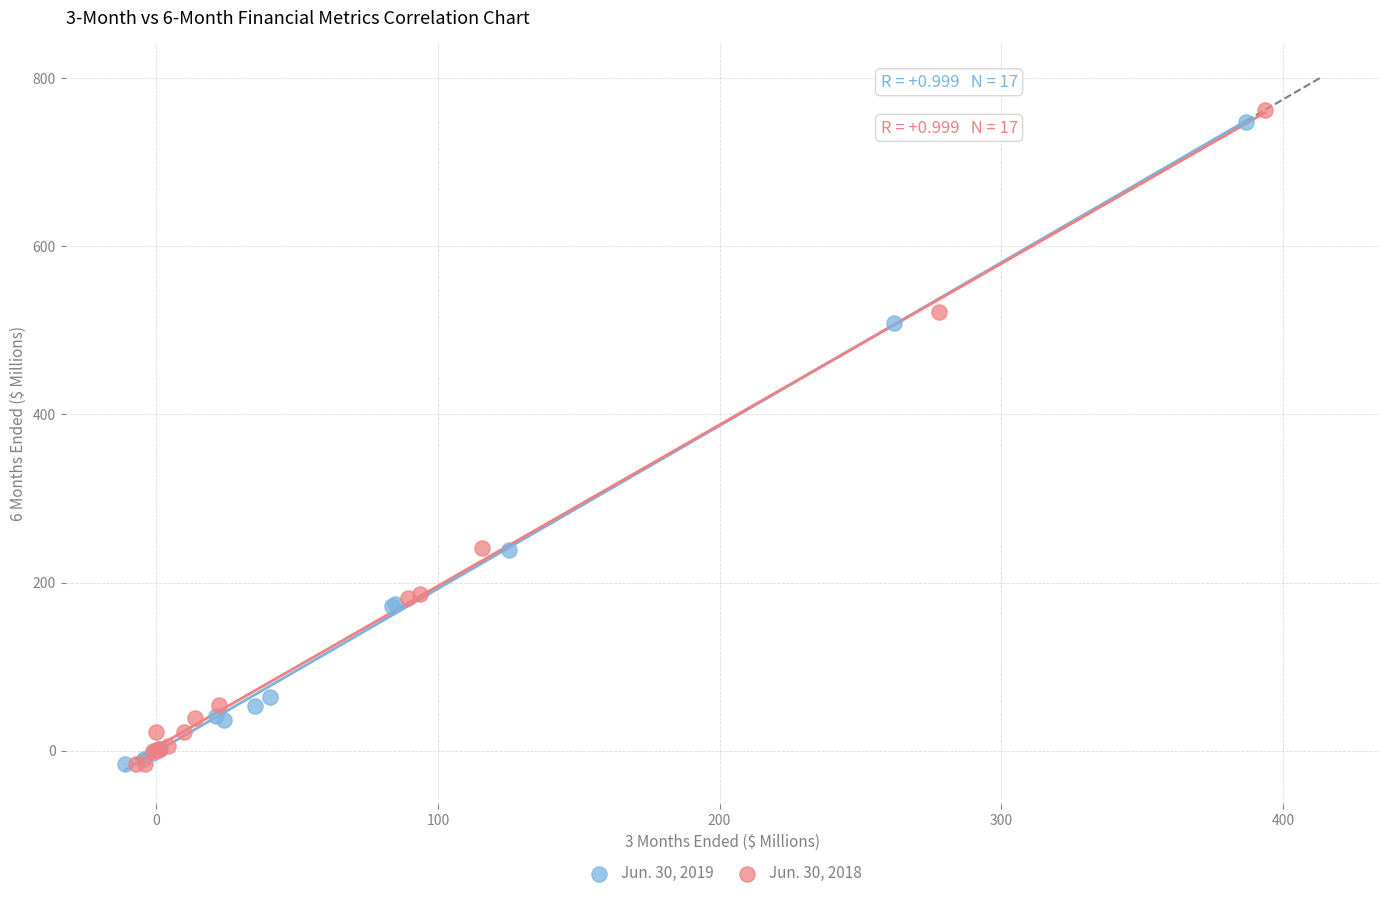

What are all the series names shown in the legend?

Jun. 30, 2019, Jun. 30, 2018